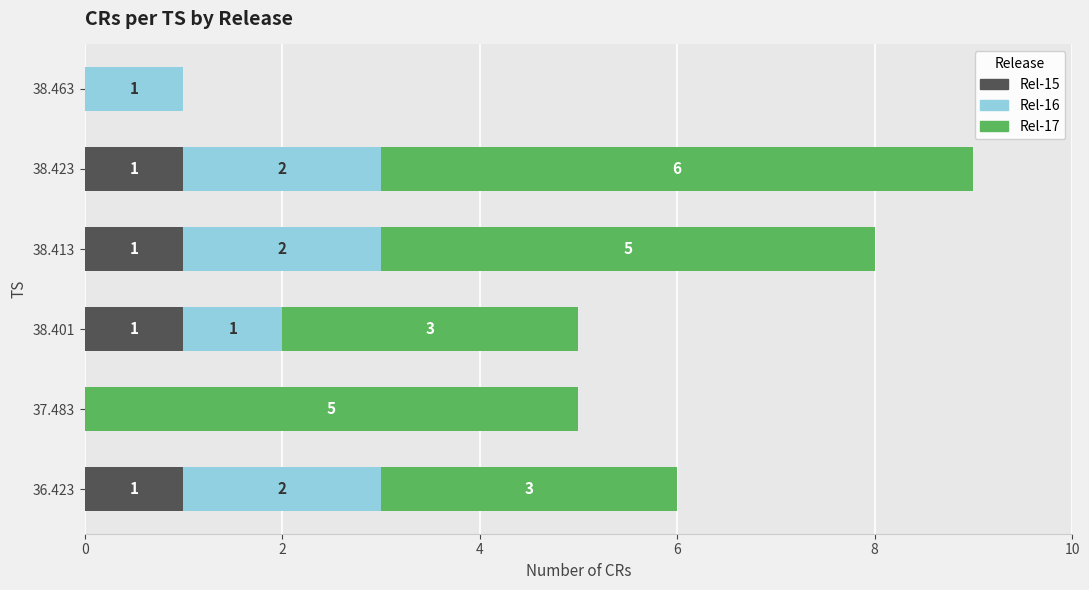

How many Rel-15 values are between 0 and 1?

6